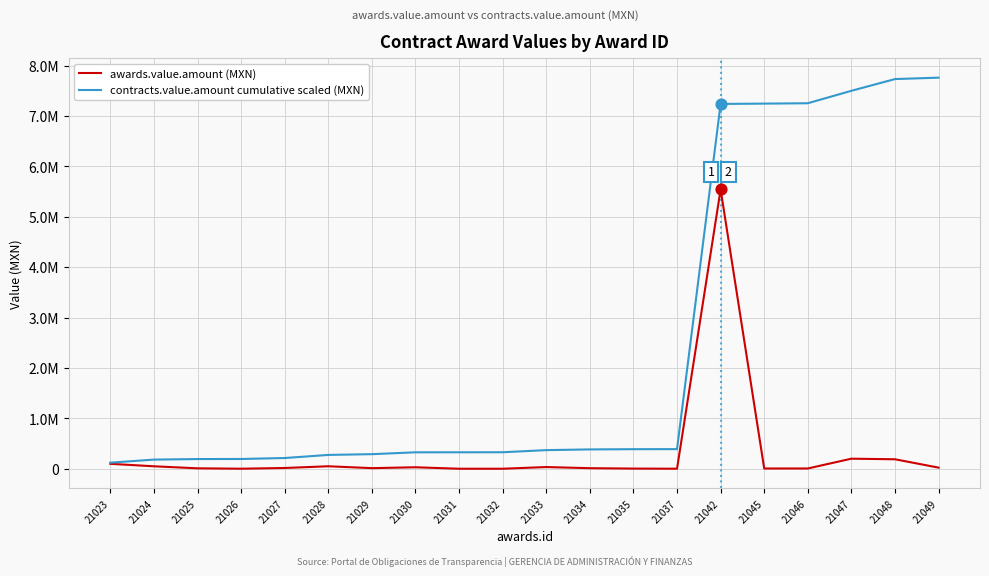

At how many categories does at least one series exceed 1884772?

6